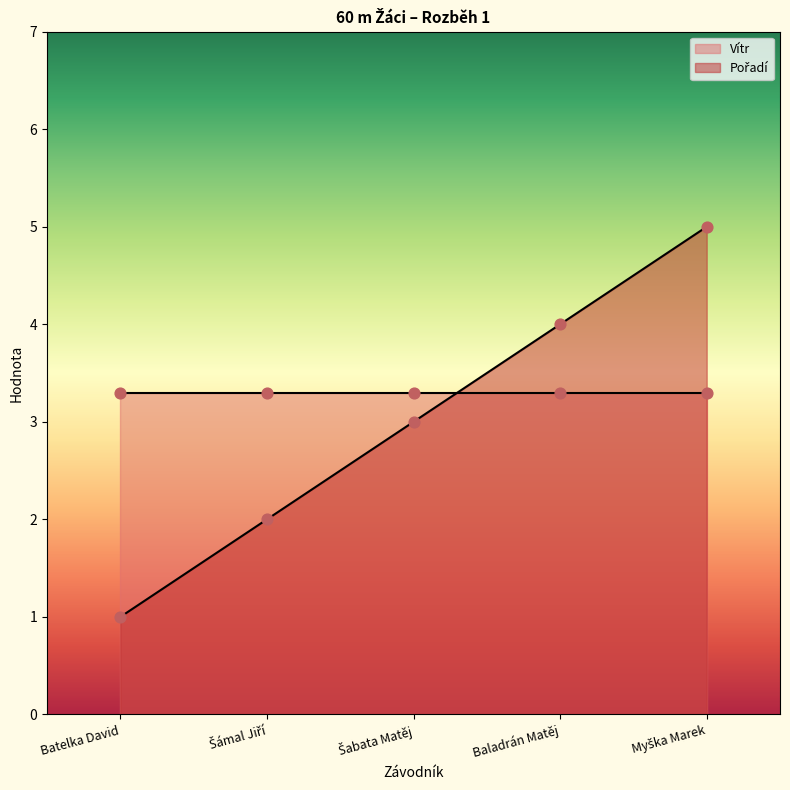

What is the change in value from Šámal Jiří to Myška Marek?

+3